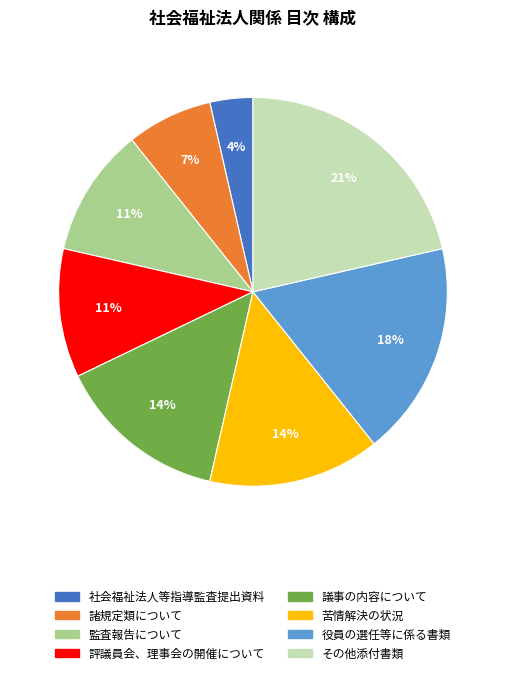

Do 諸規定類について and 役員の選任等に係る書類 together represent more than half of the pie?

No